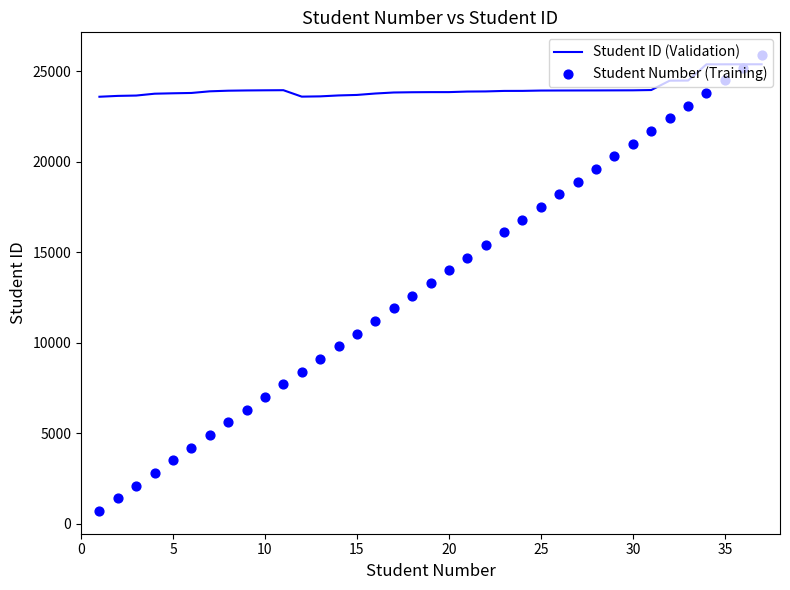

What are all the series names shown in the legend?

Student ID (Validation), Student Number (Training)